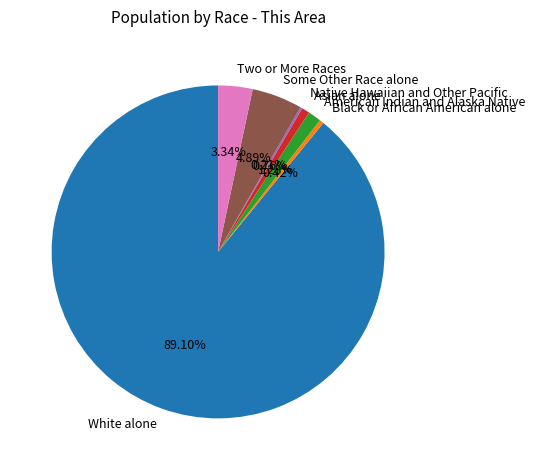

To the nearest percent, what portion does American Indian and Alaska Native represent?

1%